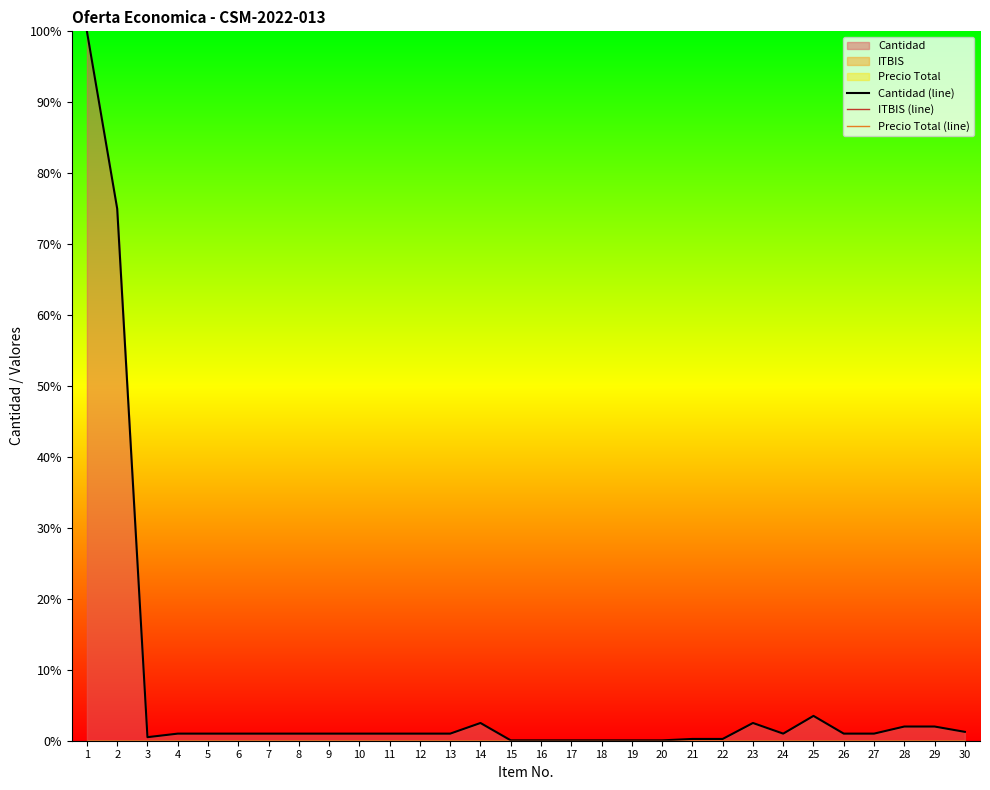

Rank the series by their maximum value, from lowest to highest.

ITBIS (line), Precio Total (line), Cantidad (line)